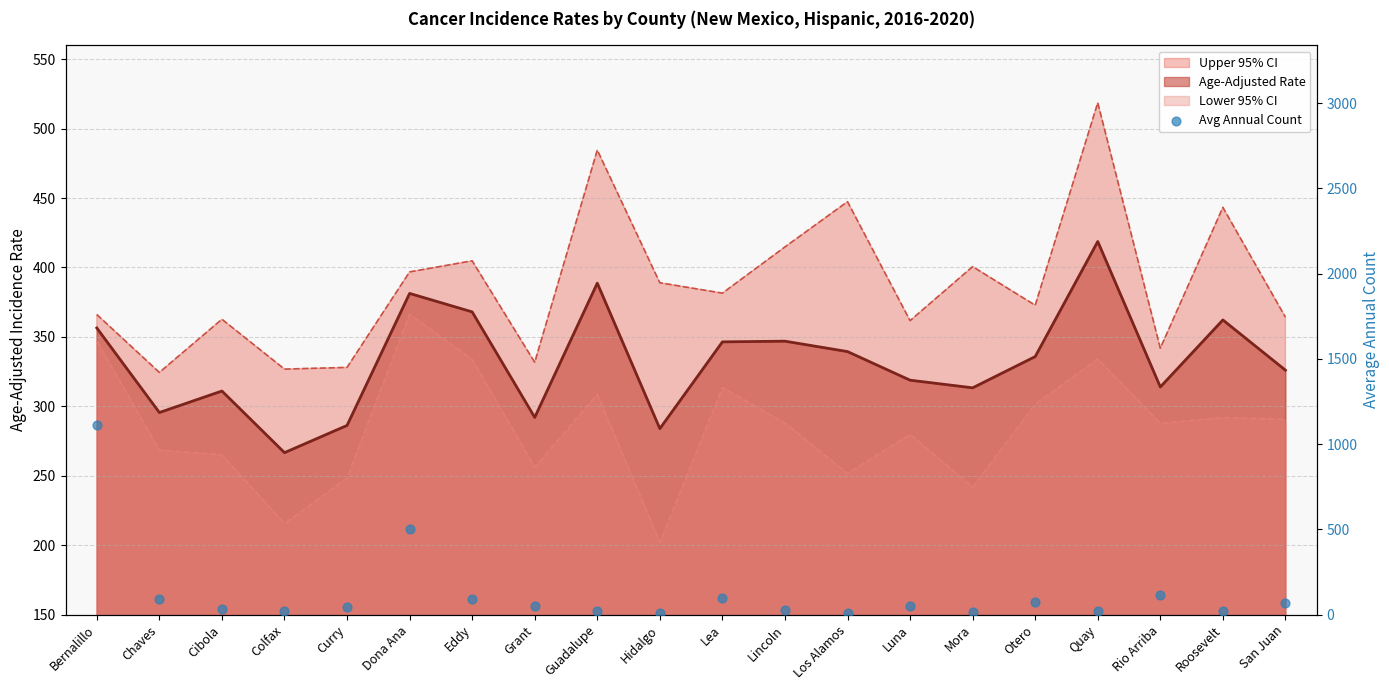

What is the change in value from Dona Ana to Los Alamos?

-492